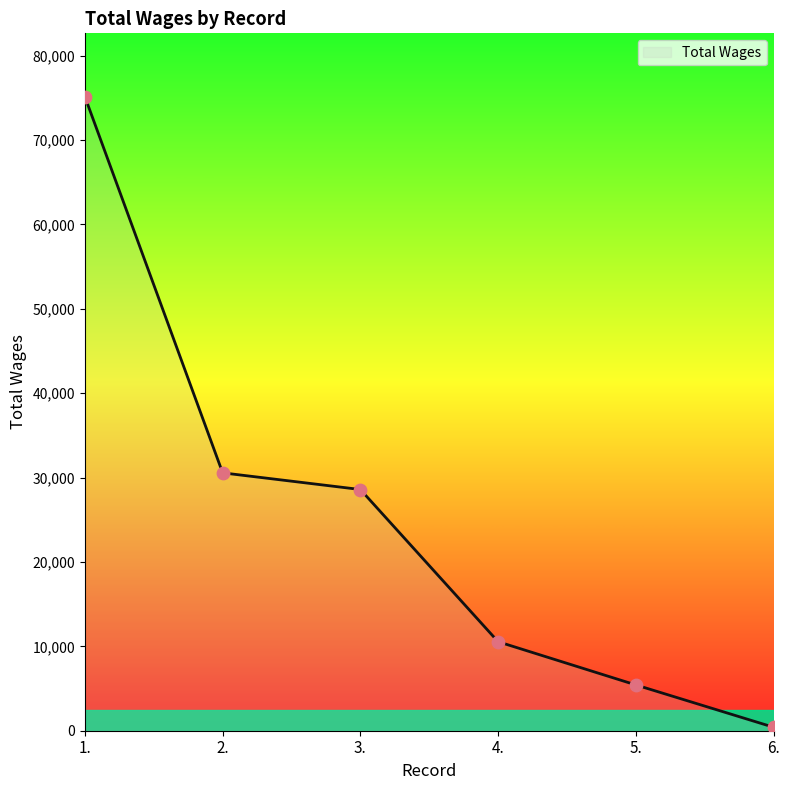

What is the ratio of the value at 3. to the value at 2.?

0.9